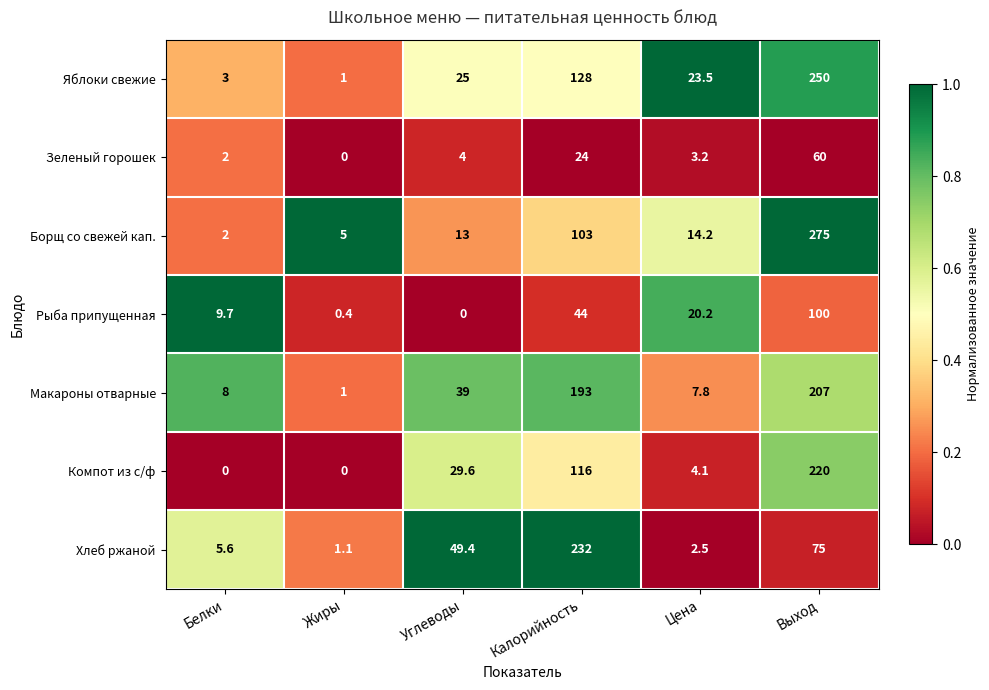

What is the sum of the Хлеб ржаной values at Белки and Выход?

80.6